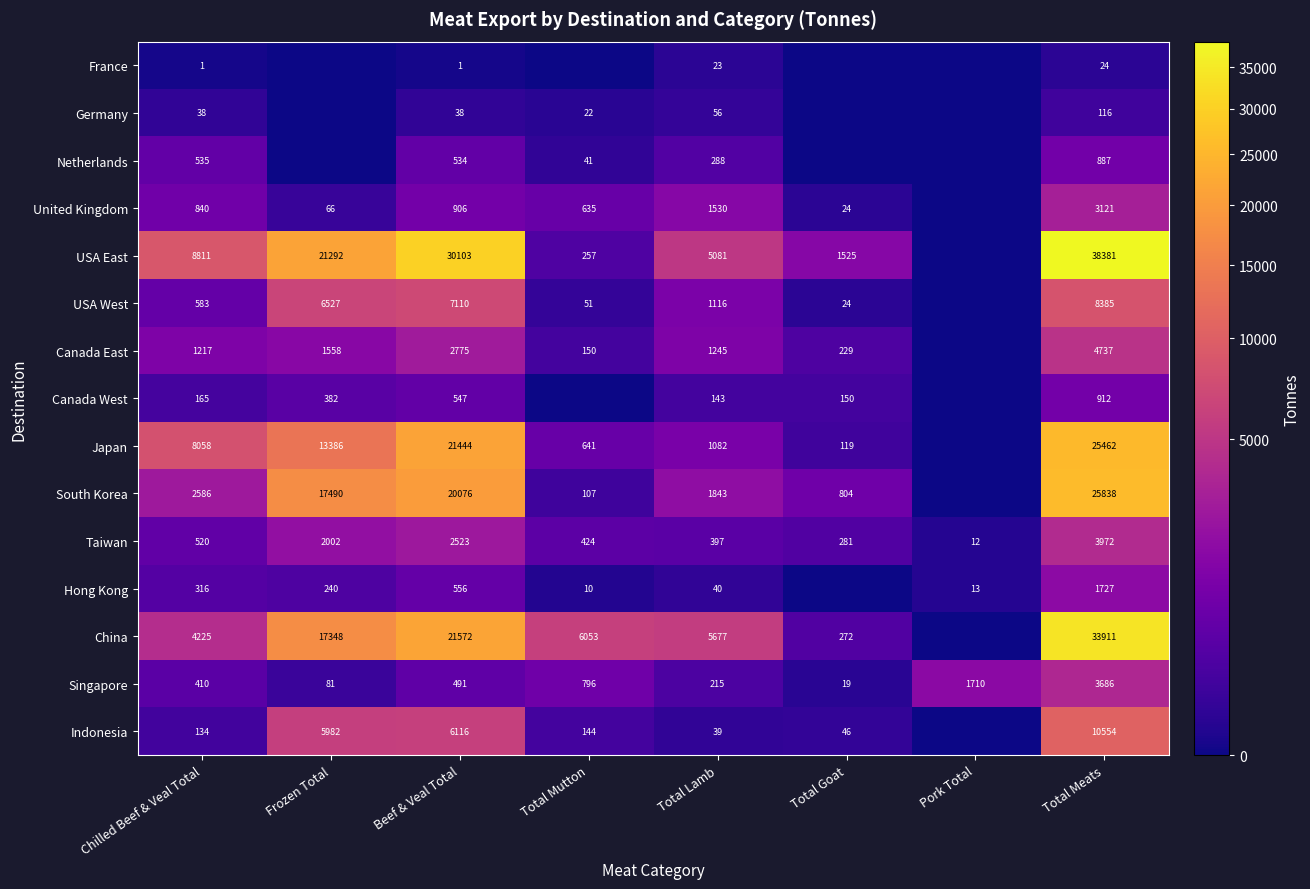

What is the spread (max minus min) of values at Frozen Total?

21291.8